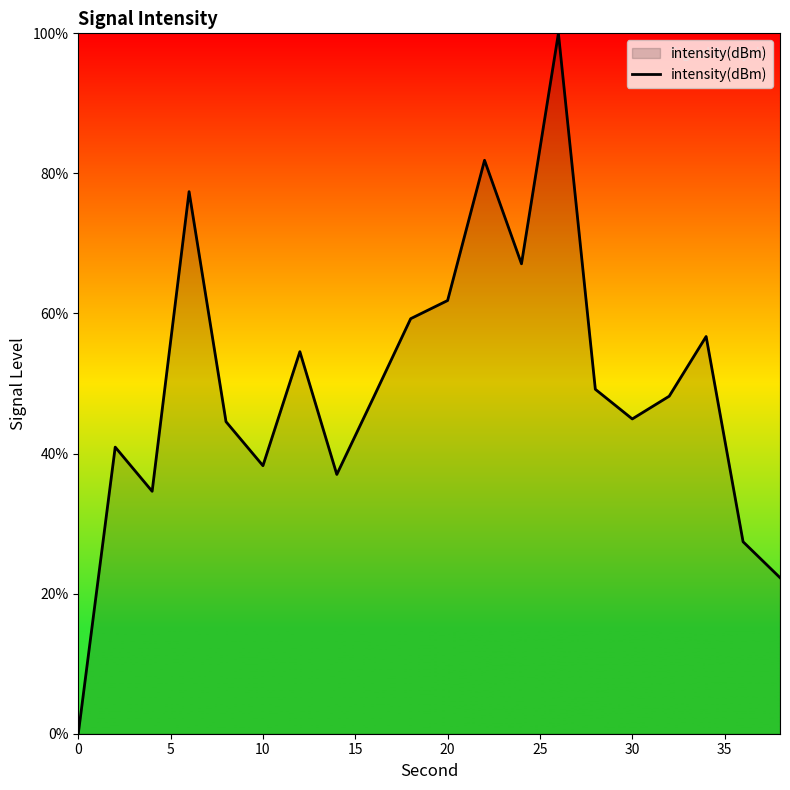

How many interior local peaks (higher than both neighbors) does the data have?

6